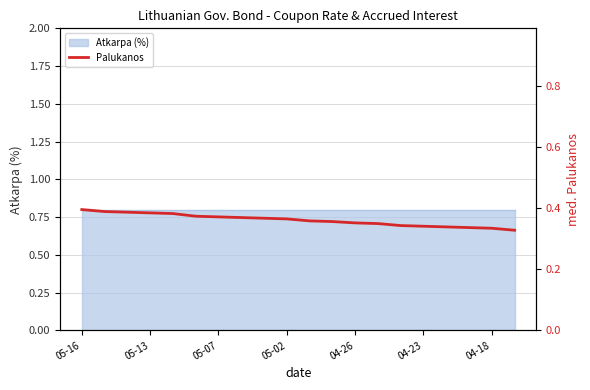

True or false: the data shows 0.1 at 17.

False